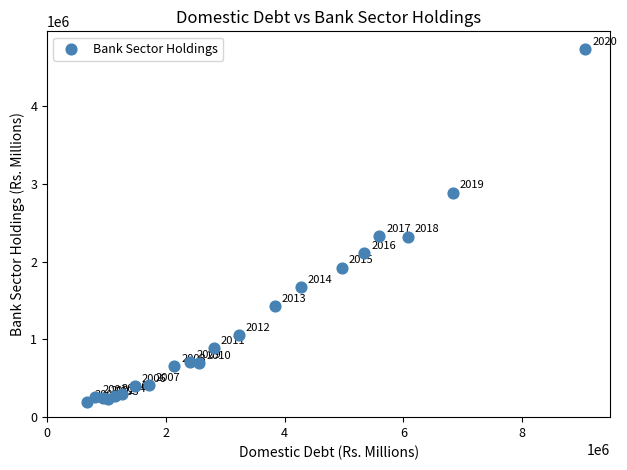

What Y value in the scatter plot is closest to 2467384?

2328544